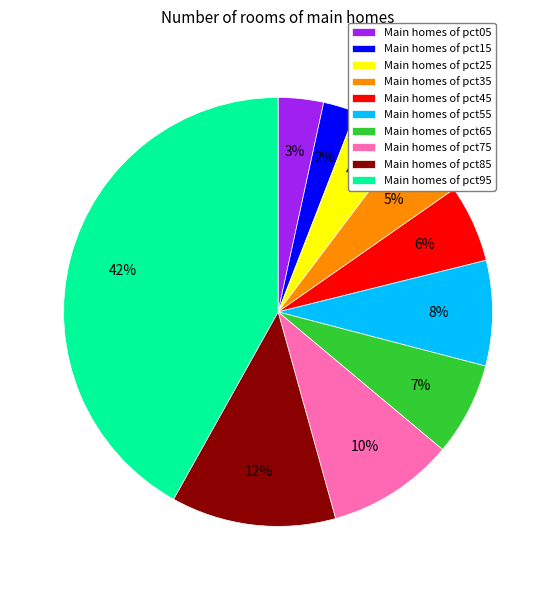

What percentage is the Main homes of pct05 slice, to the nearest percent?

3%